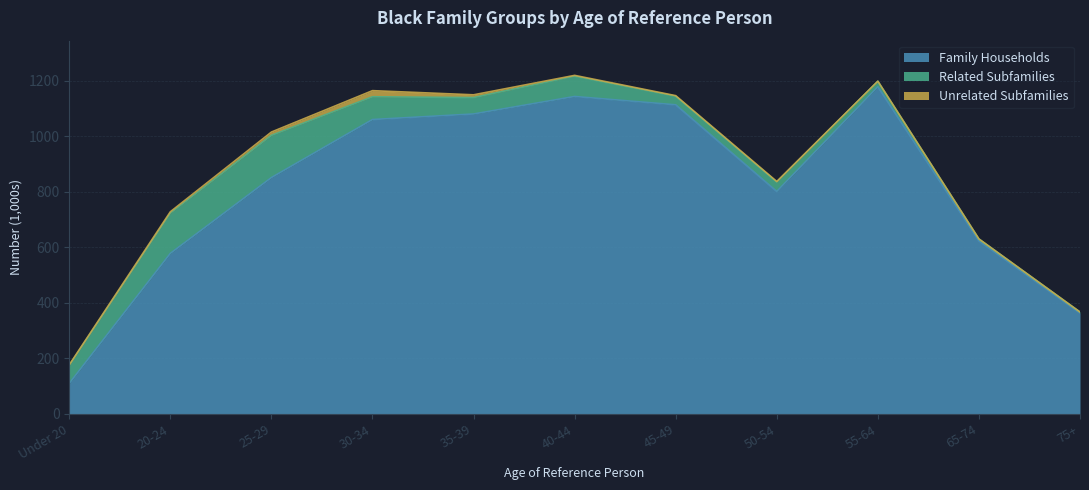

True or false: Family Households and Related Subfamilies intersect in this chart.

False